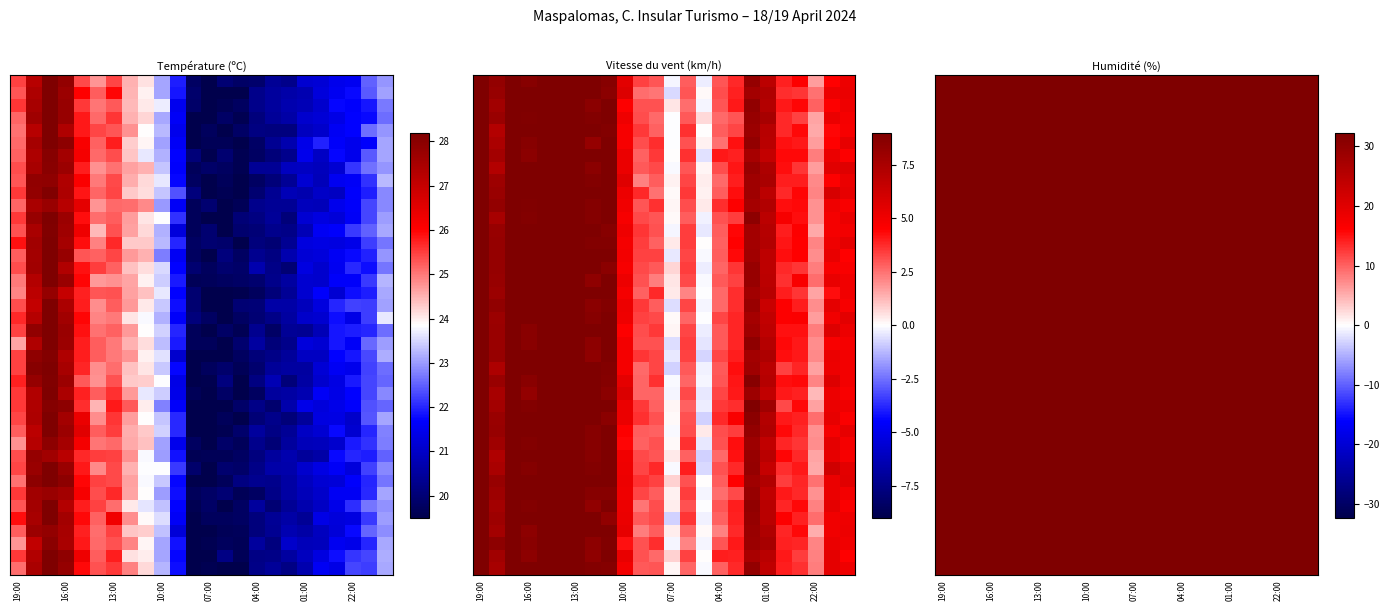

What is the maximum value shown in the chart?

83.3